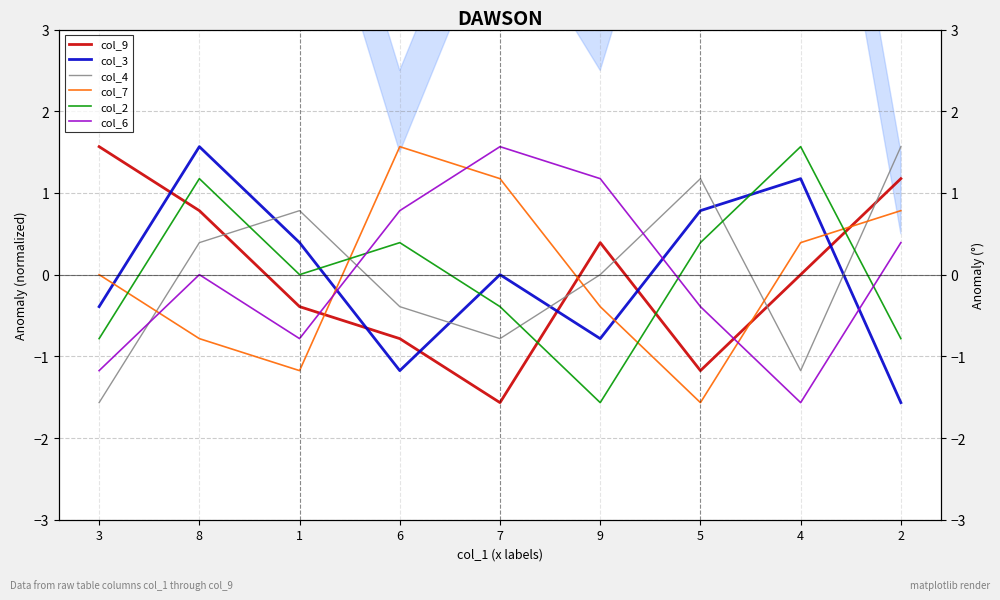

Reading left to right, what are all the values shown in this chart?

col_9: 1.6	0.8	-0.4	-0.8	-1.6	0.4	-1.2	0.0	1.2
col_3: -0.4	1.6	0.4	-1.2	0.0	-0.8	0.8	1.2	-1.6
col_4: -1.6	0.4	0.8	-0.4	-0.8	0.0	1.2	-1.2	1.6
col_7: 0.0	-0.8	-1.2	1.6	1.2	-0.4	-1.6	0.4	0.8
col_2: -0.8	1.2	0.0	0.4	-0.4	-1.6	0.4	1.6	-0.8
col_6: -1.2	0.0	-0.8	0.8	1.6	1.2	-0.4	-1.6	0.4